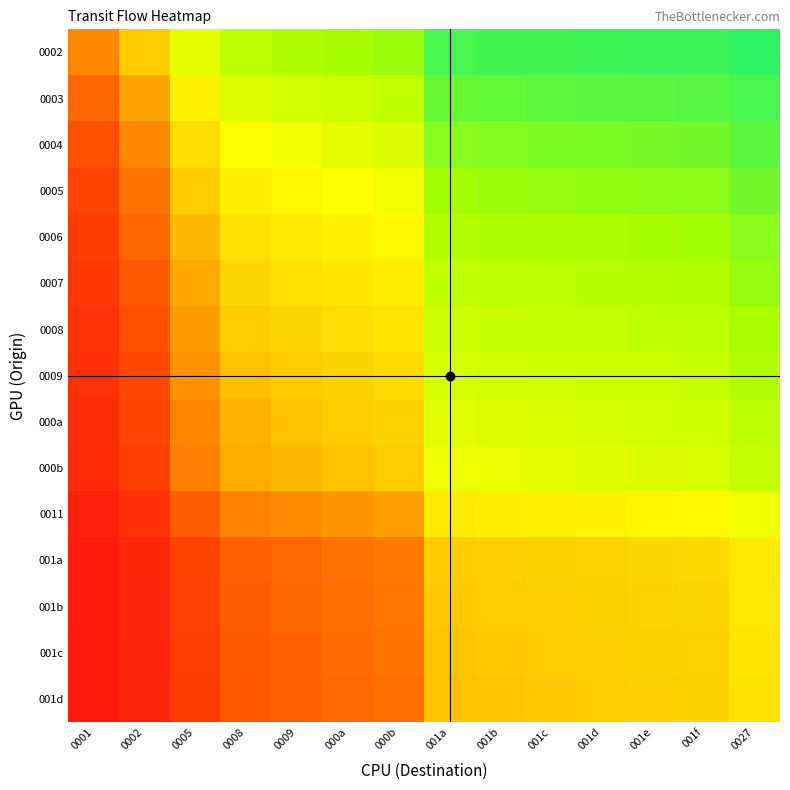

Reading left to right, what are all the values shown in this chart?

0002: 0001=0.3	0002=0.5	0005=0.7	0008=0.8	0009=0.8	000a=0.8	000b=0.8	001a=0.9	001b=0.9	001c=0.9	001d=0.9	001e=0.9	001f=0.9	0027=1.0
0003: 0001=0.2	0002=0.4	0005=0.6	0008=0.7	0009=0.8	000a=0.8	000b=0.8	001a=0.9	001b=0.9	001c=0.9	001d=0.9	001e=0.9	001f=0.9	0027=0.9
0004: 0001=0.2	0002=0.3	0005=0.6	0008=0.7	0009=0.7	000a=0.7	000b=0.7	001a=0.9	001b=0.9	001c=0.9	001d=0.9	001e=0.9	001f=0.9	0027=0.9
0005: 0001=0.2	0002=0.3	0005=0.5	0008=0.6	0009=0.6	000a=0.7	000b=0.7	001a=0.8	001b=0.8	001c=0.8	001d=0.9	001e=0.9	001f=0.9	0027=0.9
0006: 0001=0.1	0002=0.2	0005=0.5	0008=0.6	0009=0.6	000a=0.6	000b=0.6	001a=0.8	001b=0.8	001c=0.8	001d=0.8	001e=0.8	001f=0.8	0027=0.9
0007: 0001=0.1	0002=0.2	0005=0.4	0008=0.5	0009=0.6	000a=0.6	000b=0.6	001a=0.8	001b=0.8	001c=0.8	001d=0.8	001e=0.8	001f=0.8	0027=0.8
0008: 0001=0.1	0002=0.2	0005=0.4	0008=0.5	0009=0.5	000a=0.6	000b=0.6	001a=0.8	001b=0.8	001c=0.8	001d=0.8	001e=0.8	001f=0.8	0027=0.8
0009: 0001=0.1	0002=0.2	0005=0.4	0008=0.5	0009=0.5	000a=0.5	000b=0.6	001a=0.7	001b=0.8	001c=0.8	001d=0.8	001e=0.8	001f=0.8	0027=0.8
000a: 0001=0.1	0002=0.2	0005=0.3	0008=0.4	0009=0.5	000a=0.5	000b=0.5	001a=0.7	001b=0.7	001c=0.7	001d=0.7	001e=0.8	001f=0.8	0027=0.8
000b: 0001=0.1	0002=0.2	0005=0.3	0008=0.4	0009=0.5	000a=0.5	000b=0.5	001a=0.7	001b=0.7	001c=0.7	001d=0.7	001e=0.7	001f=0.7	0027=0.8
0011: 0001=0.1	0002=0.1	0005=0.2	0008=0.3	0009=0.3	000a=0.4	000b=0.4	001a=0.6	001b=0.6	001c=0.6	001d=0.6	001e=0.6	001f=0.6	0027=0.7
001a: 0001=0.0	0002=0.1	0005=0.2	0008=0.2	0009=0.3	000a=0.3	000b=0.3	001a=0.5	001b=0.5	001c=0.5	001d=0.5	001e=0.5	001f=0.5	0027=0.6
001b: 0001=0.0	0002=0.1	0005=0.2	0008=0.2	0009=0.2	000a=0.3	000b=0.3	001a=0.5	001b=0.5	001c=0.5	001d=0.5	001e=0.5	001f=0.5	0027=0.6
001c: 0001=0.0	0002=0.1	0005=0.2	0008=0.2	0009=0.2	000a=0.3	000b=0.3	001a=0.5	001b=0.5	001c=0.5	001d=0.5	001e=0.5	001f=0.5	0027=0.6
001d: 0001=0.0	0002=0.1	0005=0.1	0008=0.2	0009=0.2	000a=0.3	000b=0.3	001a=0.5	001b=0.5	001c=0.5	001d=0.5	001e=0.5	001f=0.5	0027=0.6